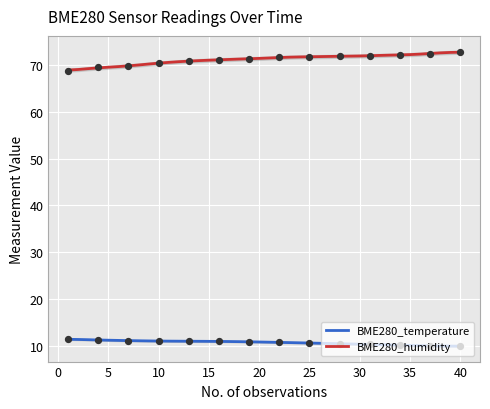

What is the highest value of the BME280_humidity series?

72.8